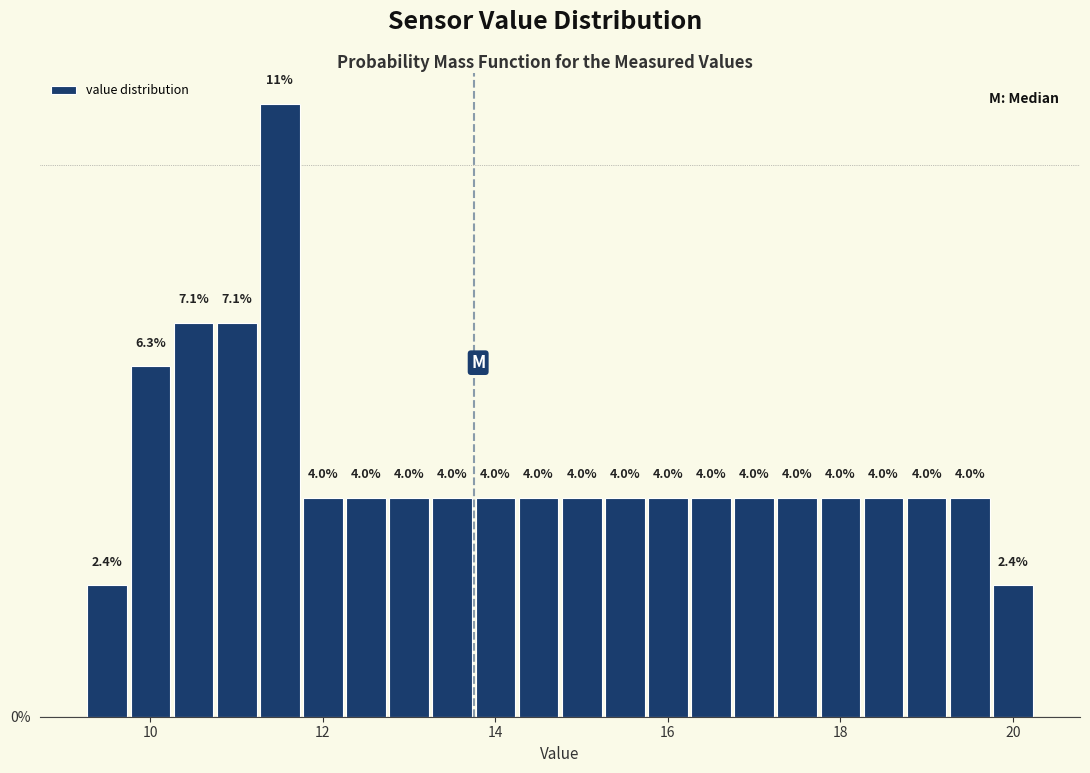

Read against the x-axis, roughly where is the centre of the tallest bar?

11.6